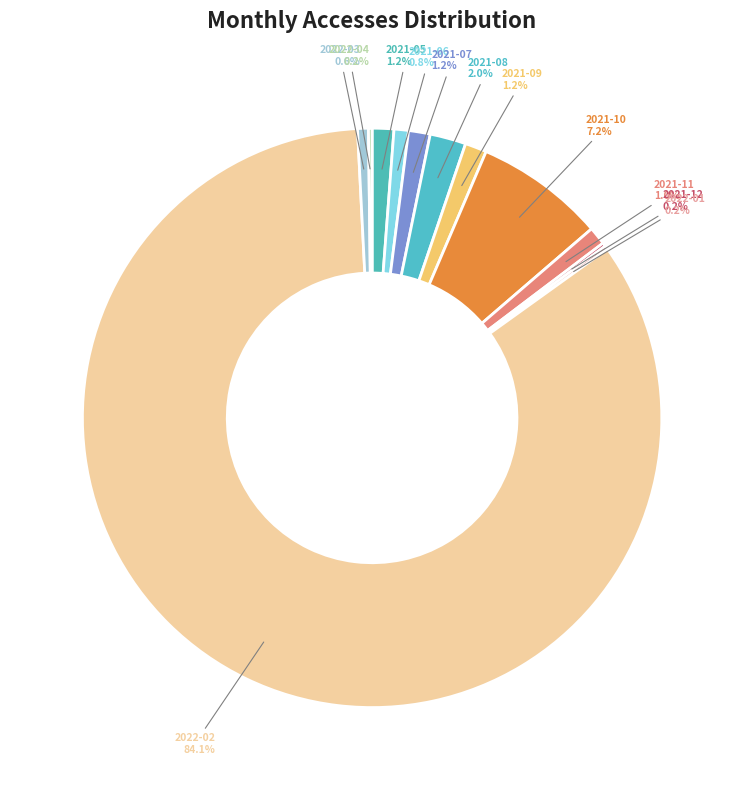

Approximately how many times larger is the value at 2021-09 compared to 2022-03?

2.0